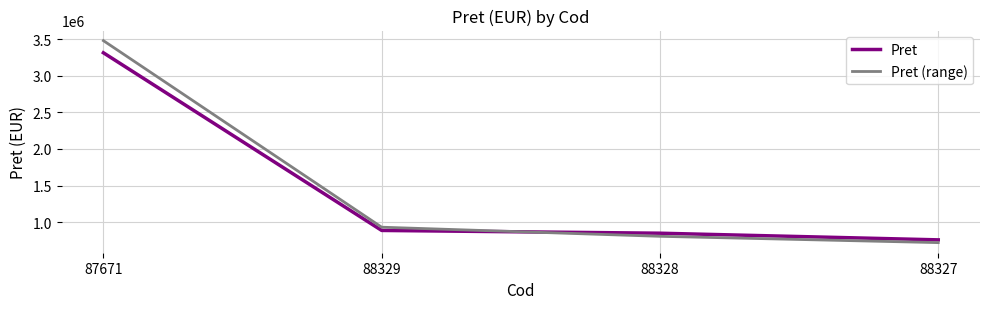

At which label is Pret closest to 2035979?

88329